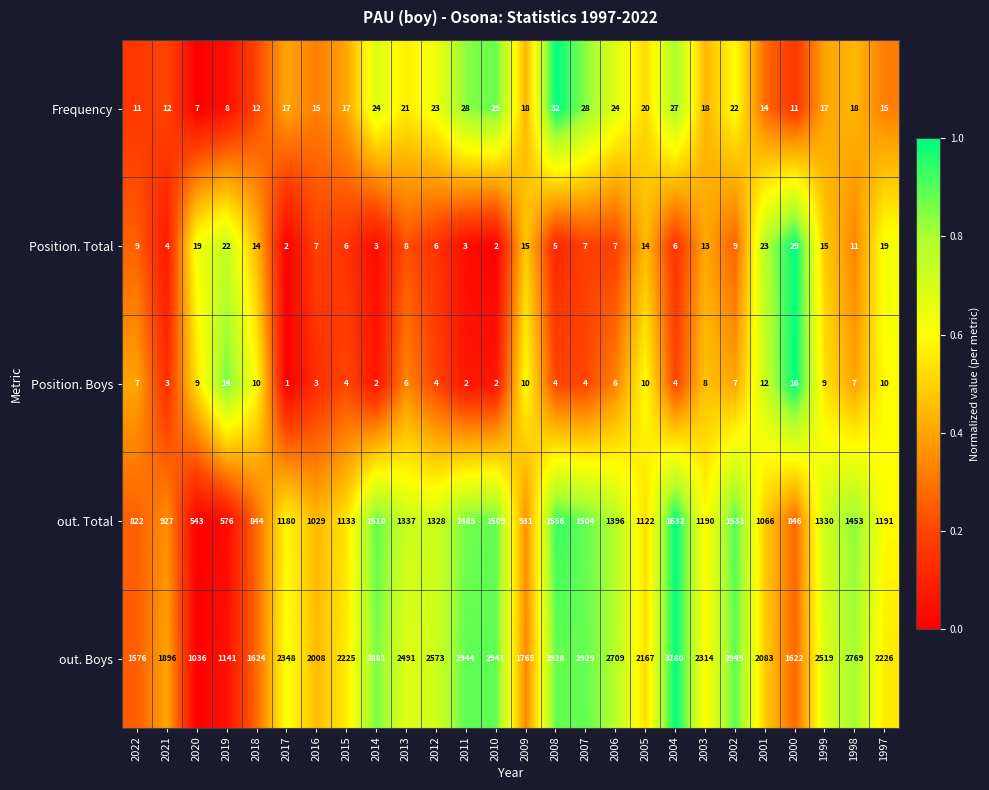

Is the value of Position. Total at 2006 greater than the value of out. Boys at 1997?

No